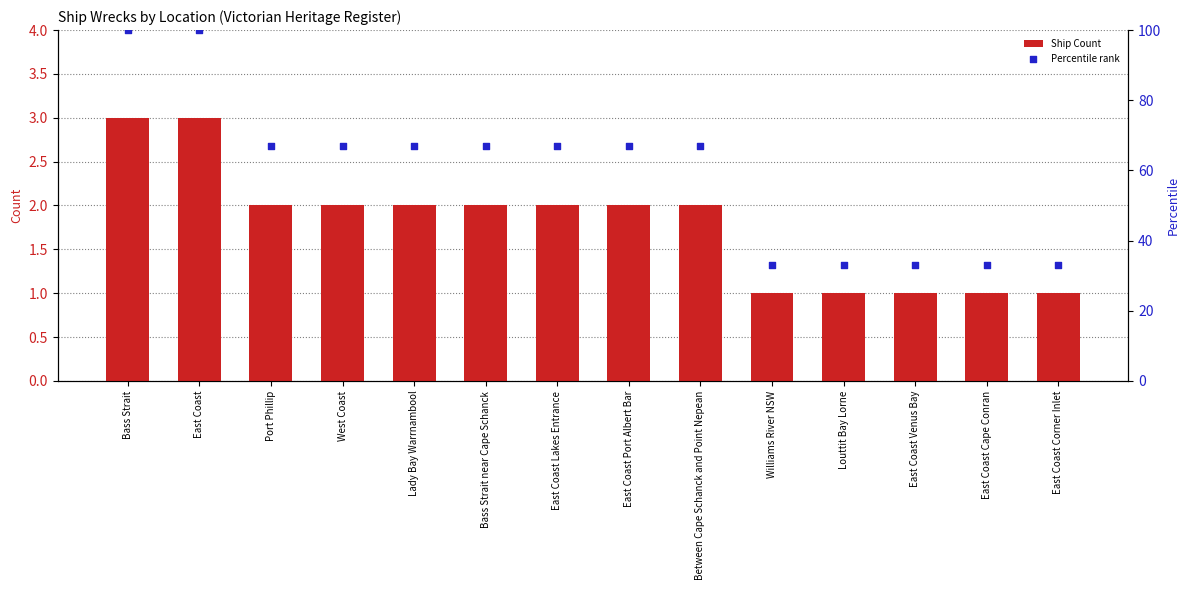

Which series has the widest spread of Y values?

Percentile rank